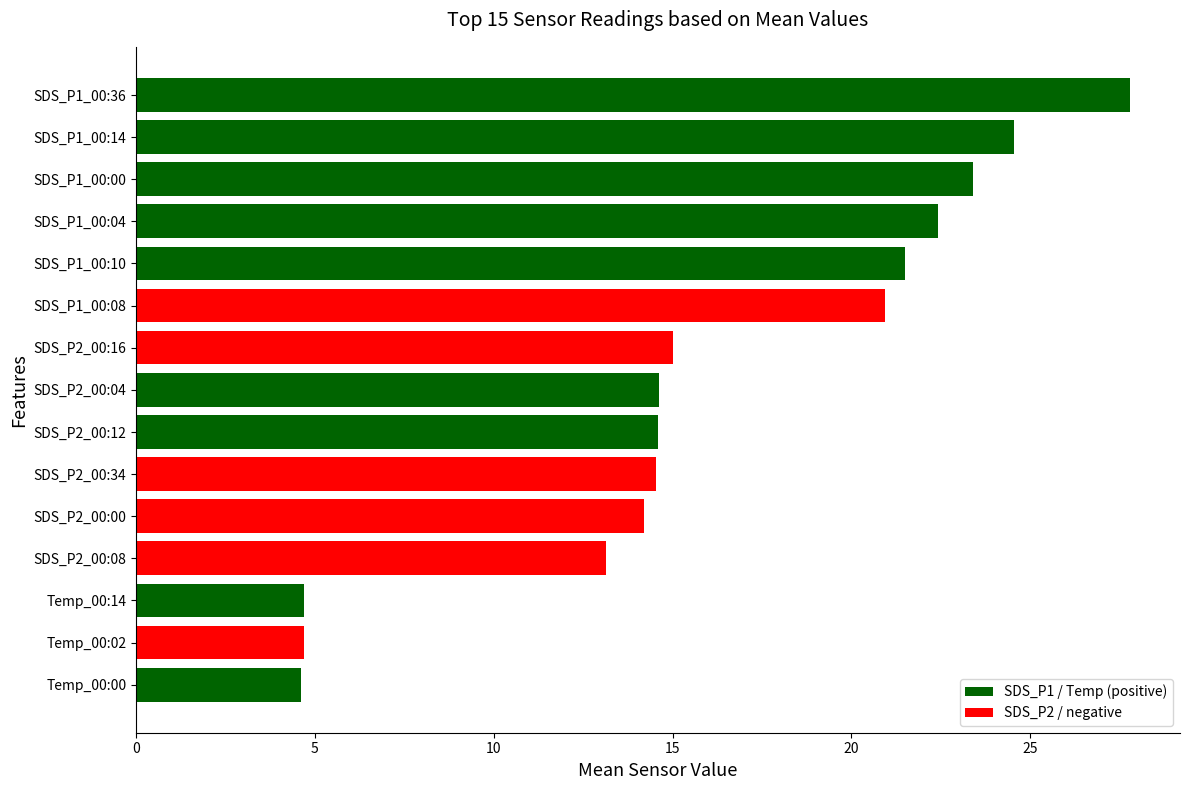

What is the ratio of the value at SDS_P2_00:08 to the value at Temp_00:02?

2.8